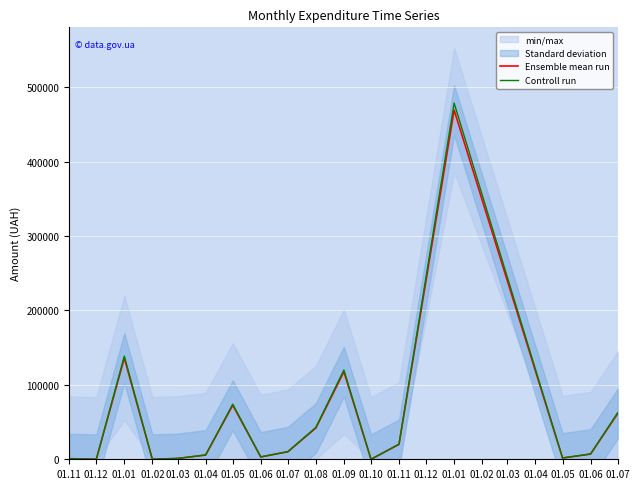

What is the label of the 9th point from the right?

01.07